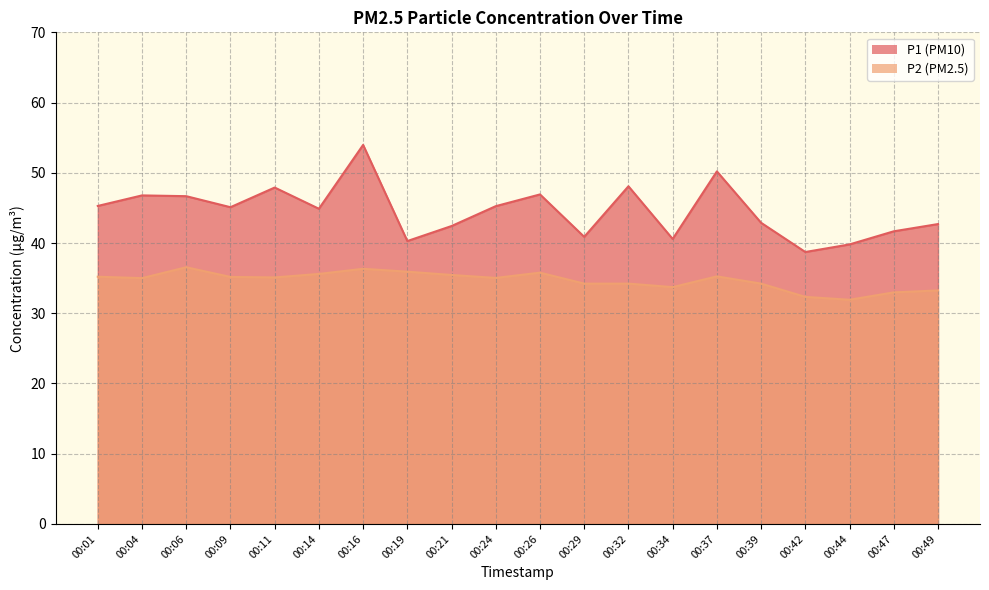

List the series in order of their overall mean, highest first.

P1, P2